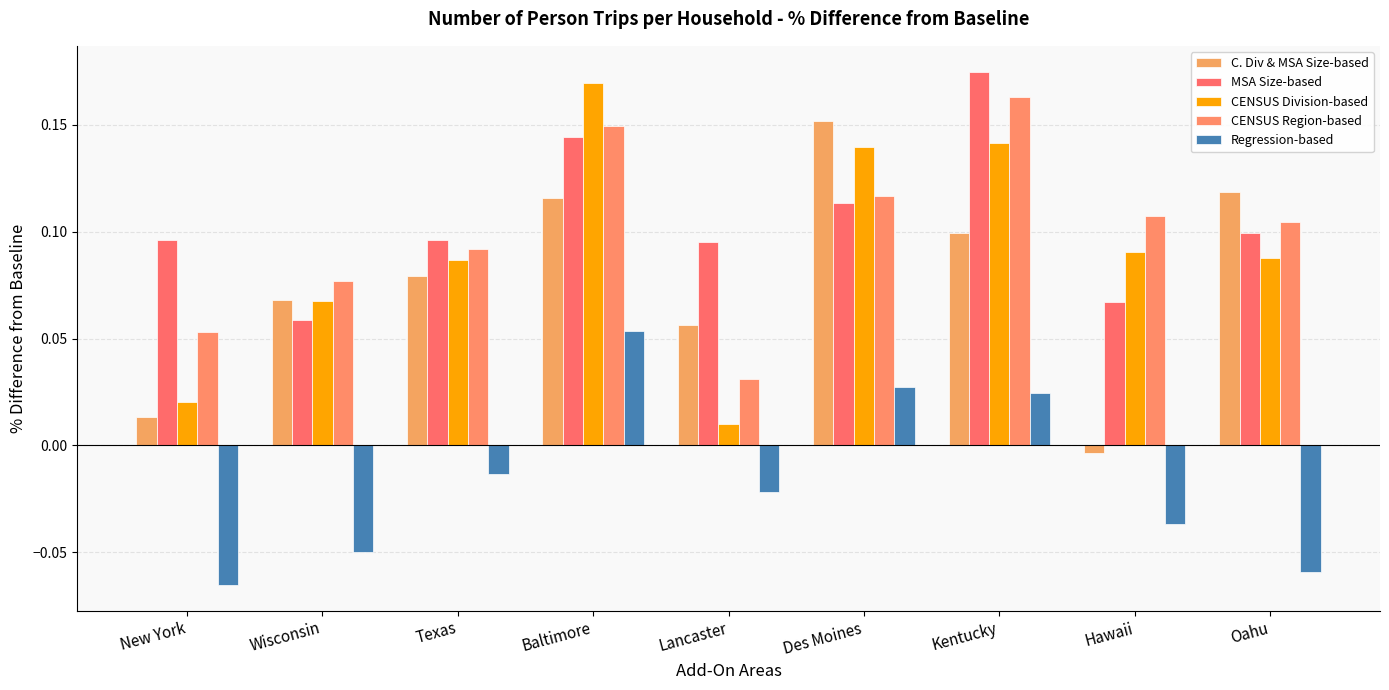

At which category is the sum across all series the highest?

Baltimore